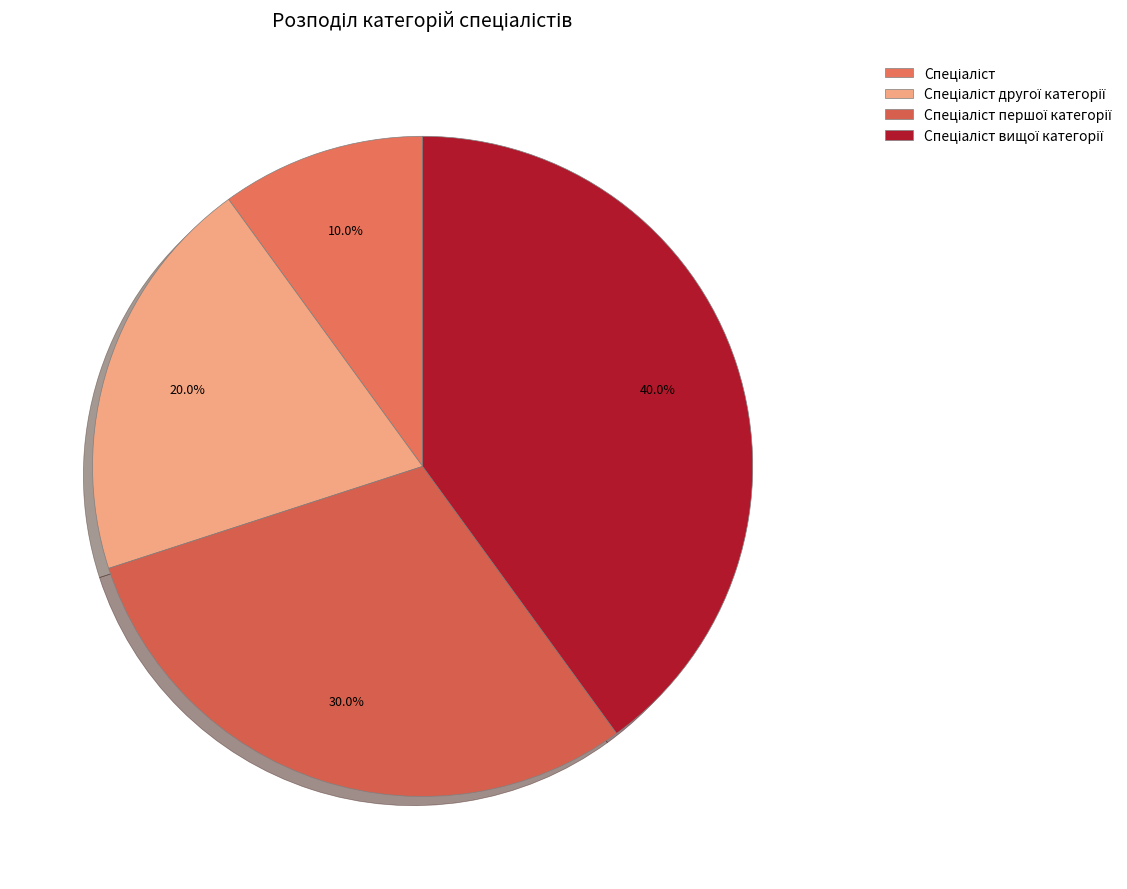

Does any single category account for the majority?

No